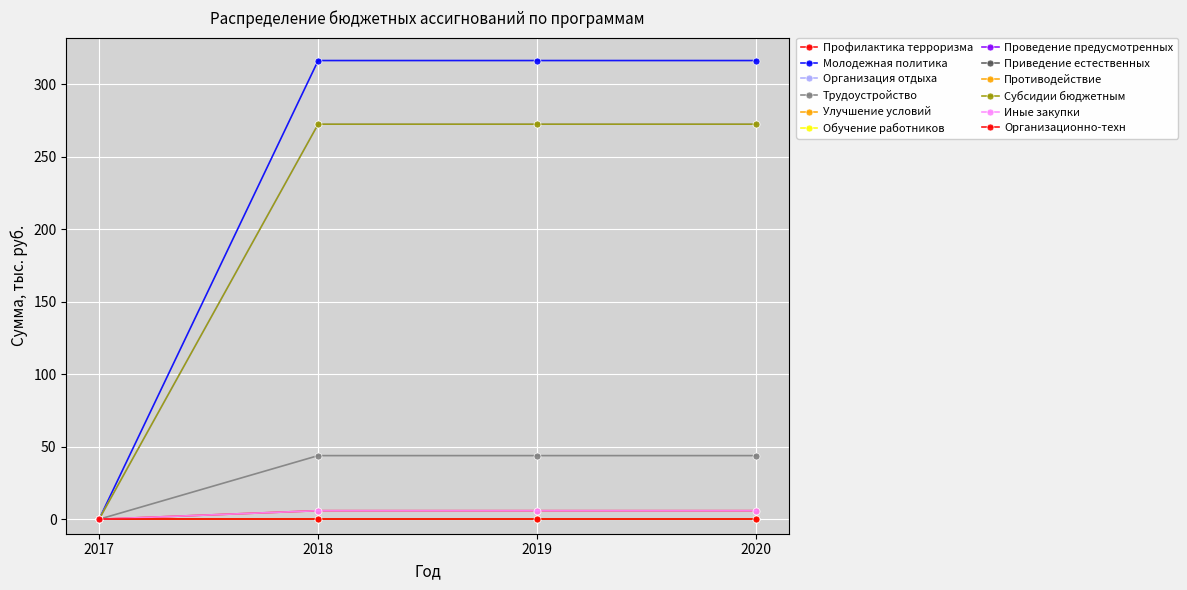

Which series changed the most between 2018 and 2020?

Профилактика терроризма